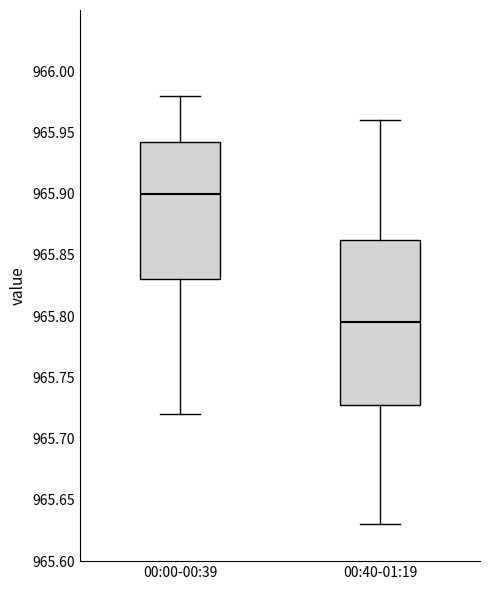

Which box has the lowest median line?

00:40-01:19